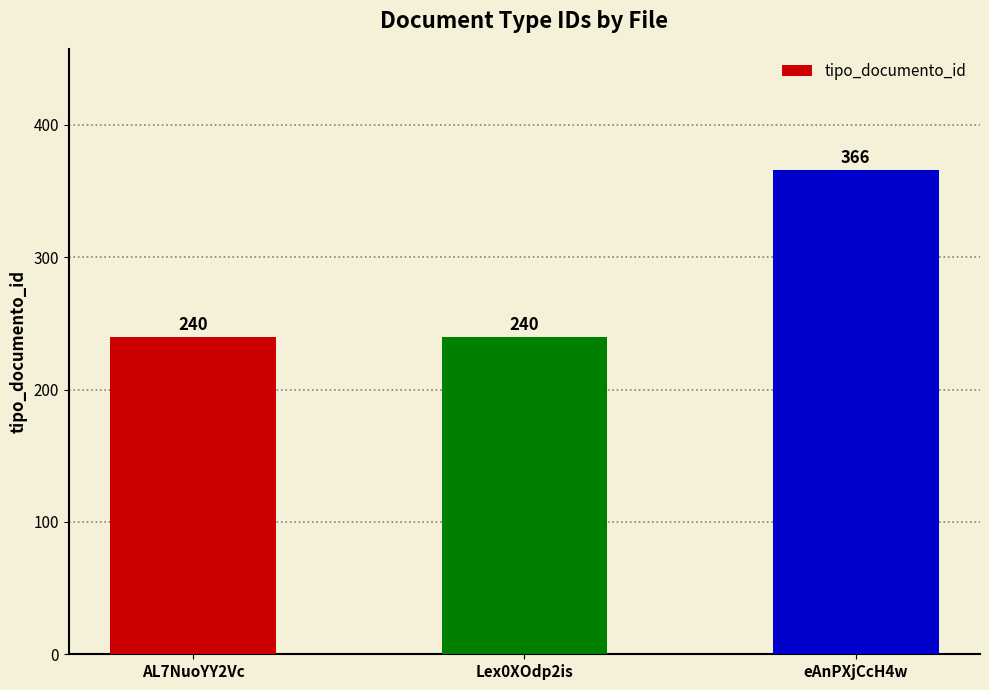

Read the value at Lex0XOdp2is.

240